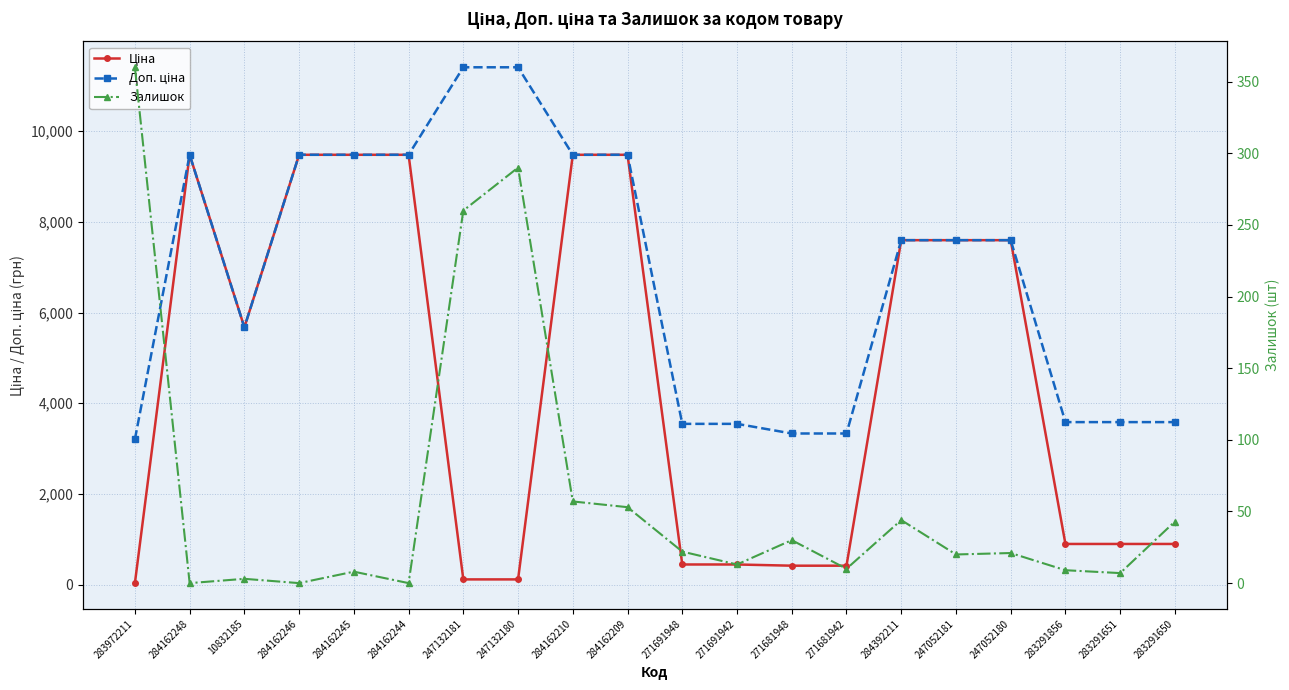

Rank the series at 271691948 from lowest to highest value.

Залишок, Ціна, Доп. ціна